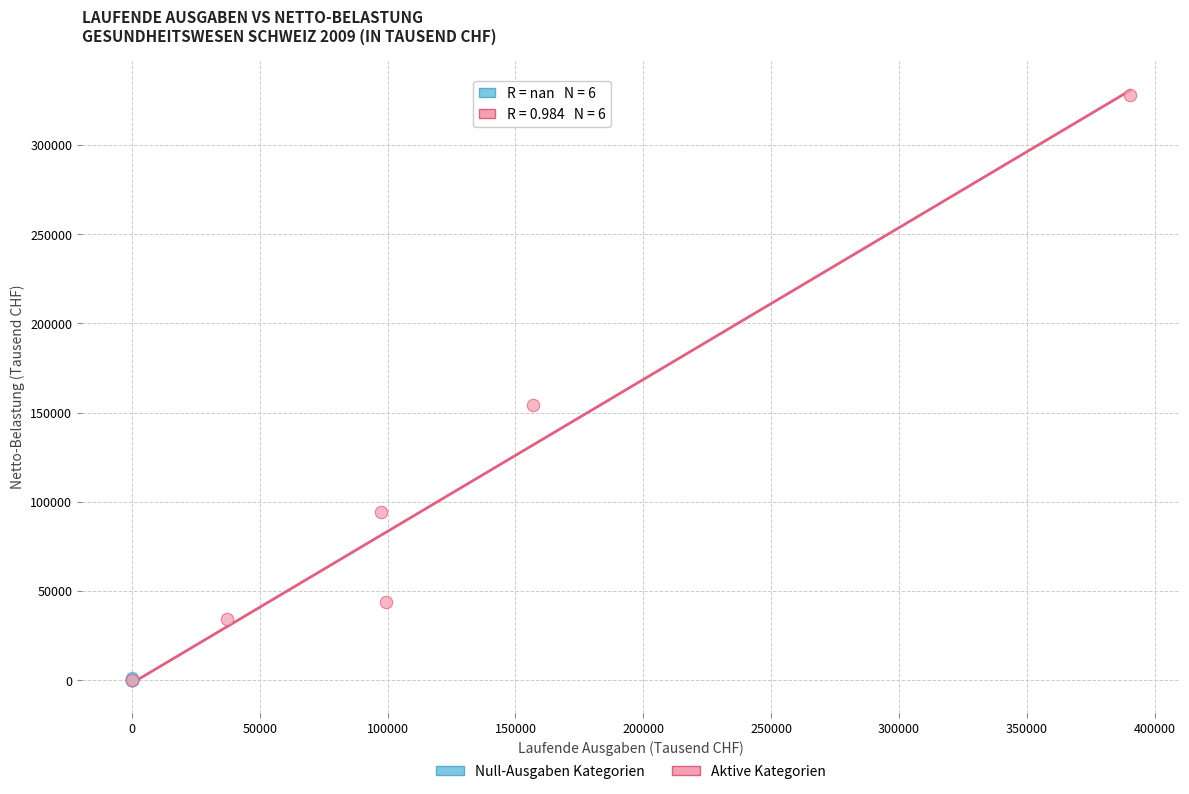

What are all the series names shown in the legend?

Null-Ausgaben Kategorien, Aktive Kategorien